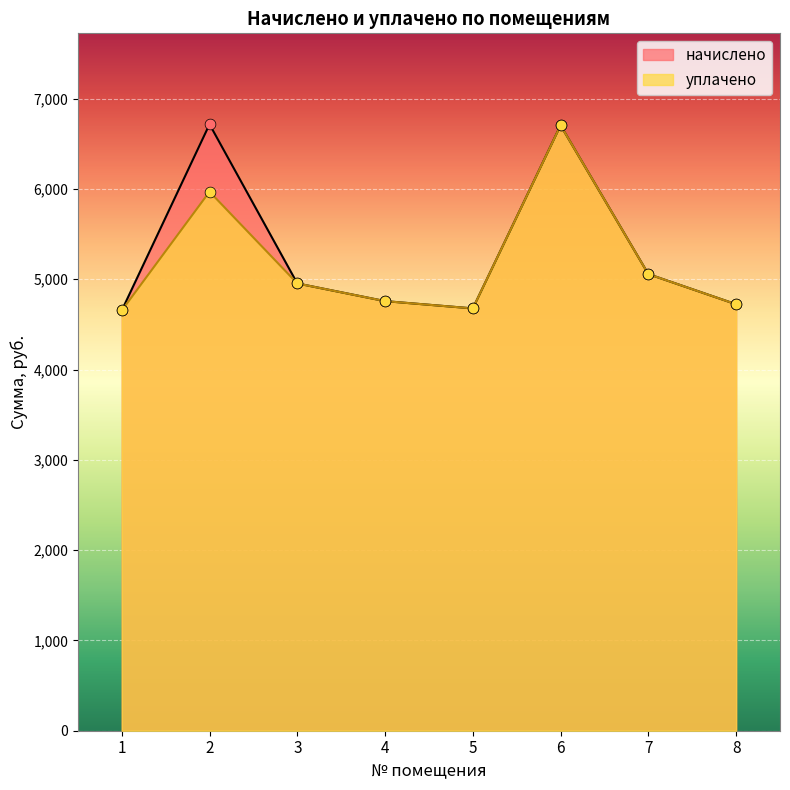

Which series has the widest spread of Y values?

начислено